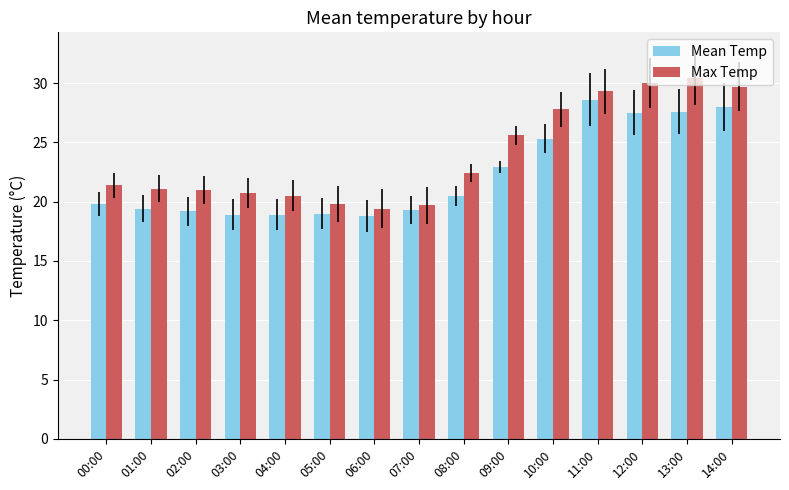

Which series has the largest total across all categories?

Max Temp